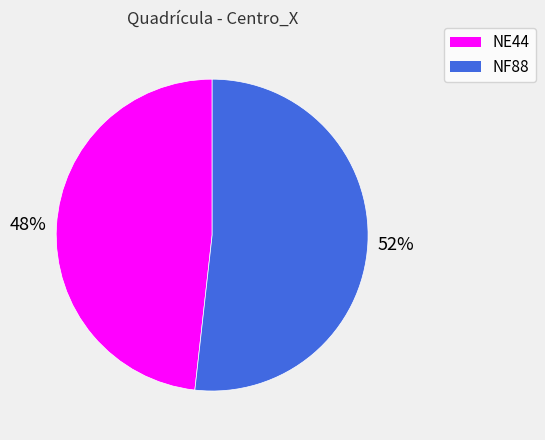

Which slice is the largest?

NF88